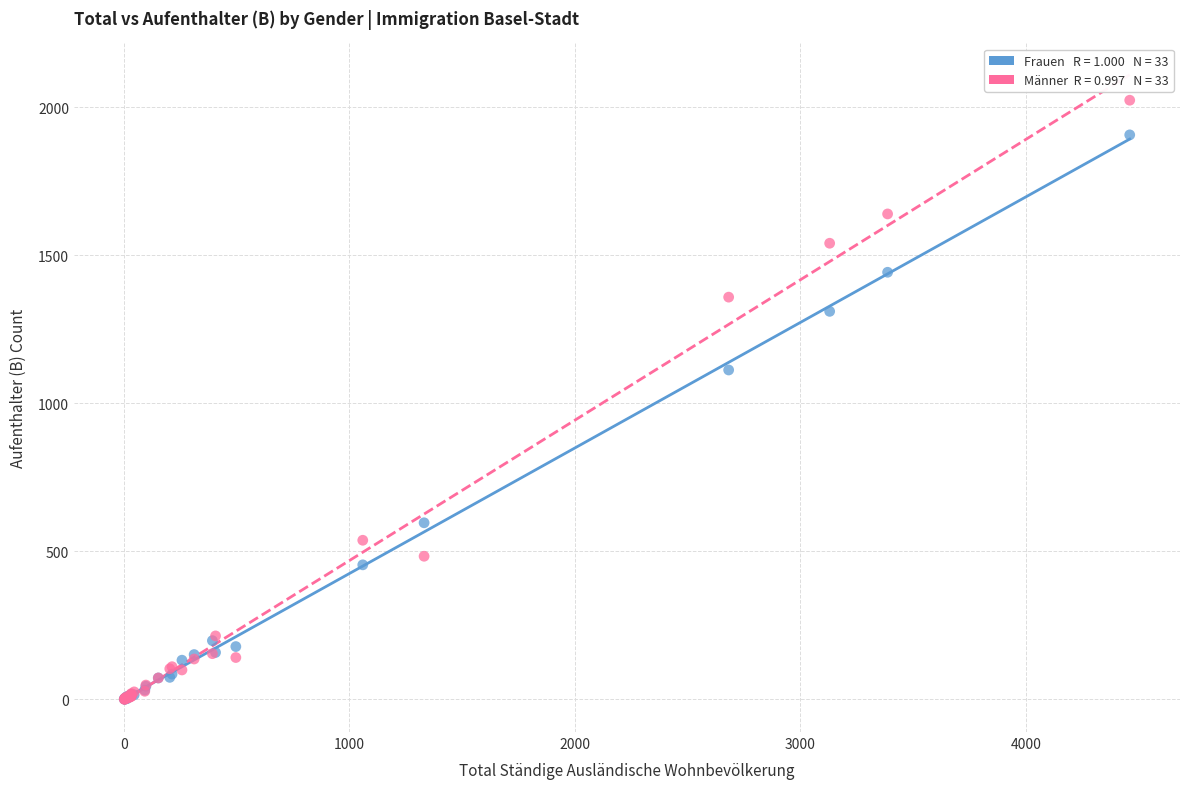

Across all series, what Y value is closest to 1011?

1112